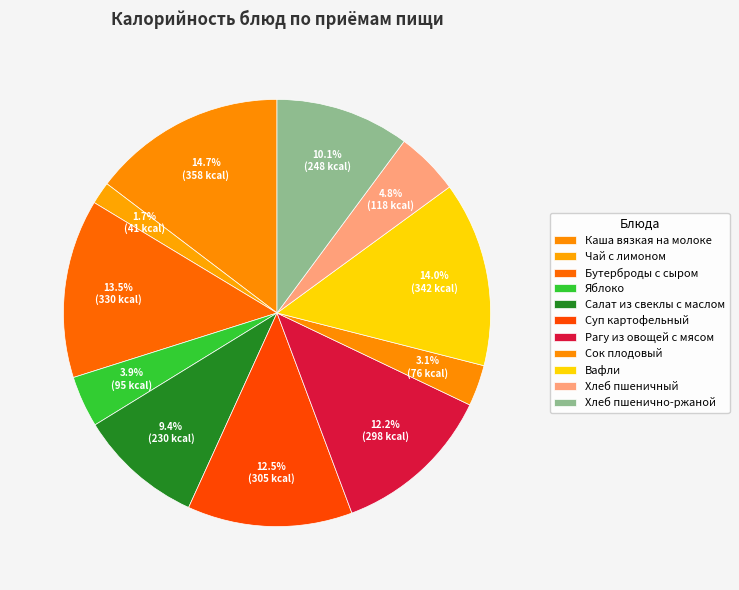

What is the largest slice in the pie chart?

Каша вязкая на молоке